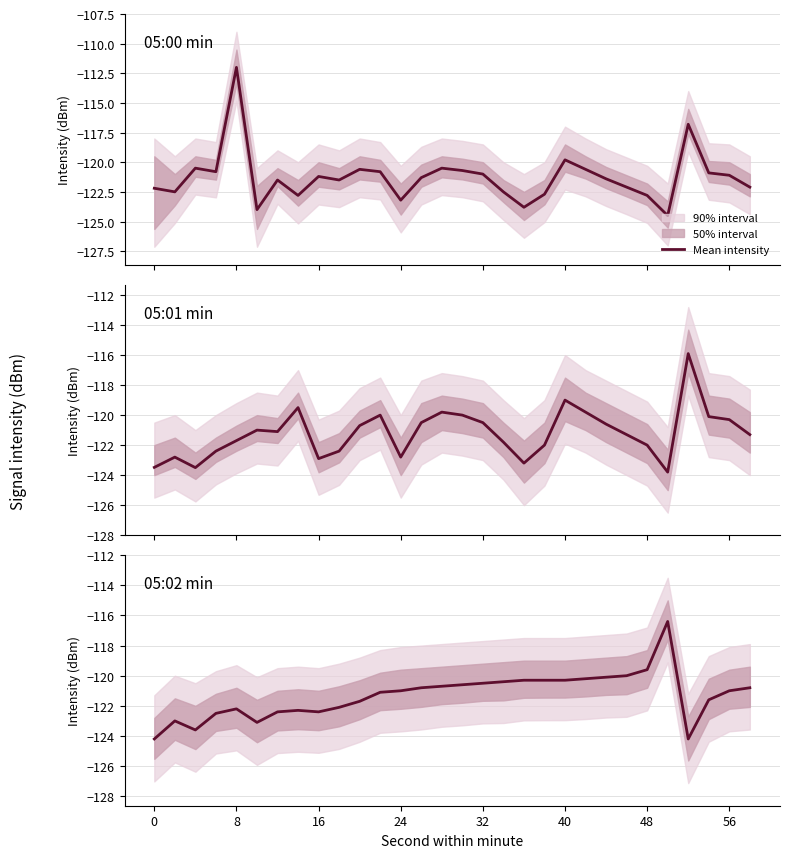

True or false: the data shows -212.8 at 11.

False